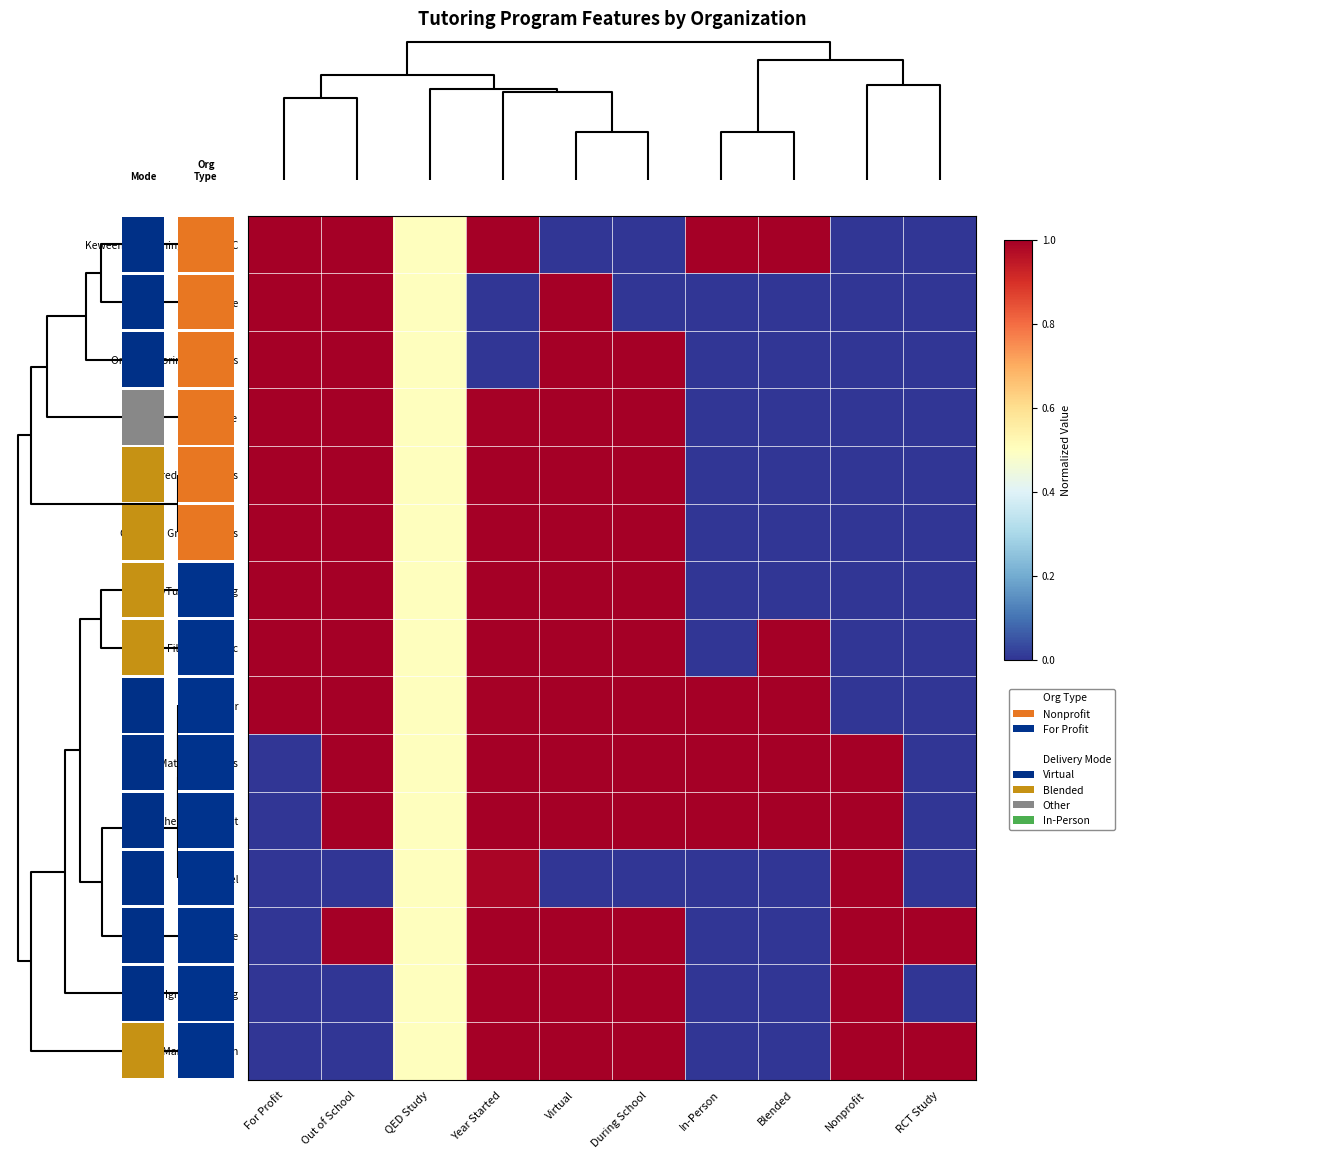

At which category is the sum across all series the highest?

Virtual